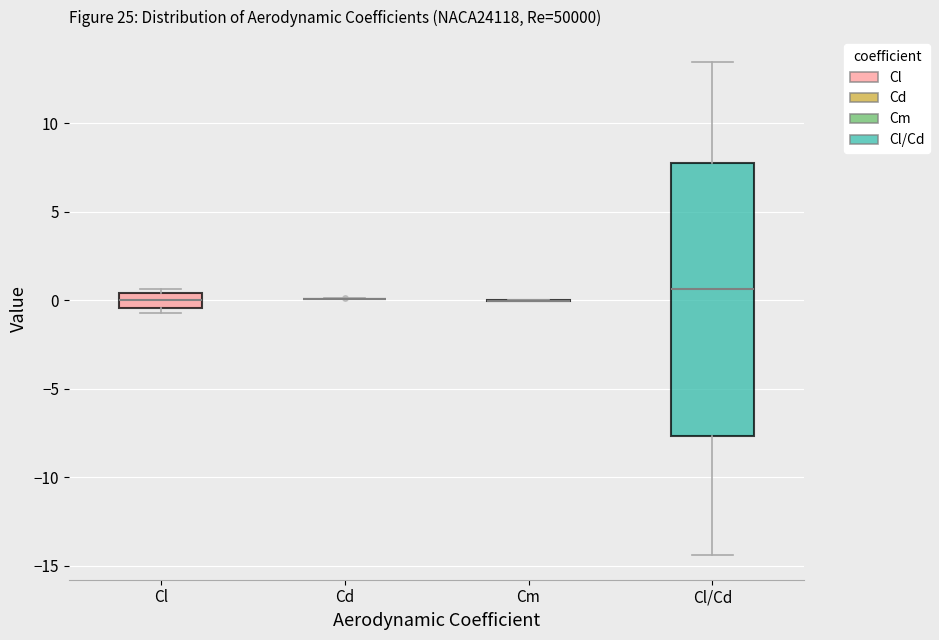

Reading left to right, transcribe this box plot: for each box, give where its median line is, the range the box spans, and where its two whiskers end, as read against the y-axis. The values are not printed on the chart, so give them approximately, as read against the axis.

Cl: median 0.0, box -0.5 to 0.5, whiskers -0.5 (just below the box's lower edge) to 0.5 (just above the box's upper edge)
Cd: box collapsed to a line at 0.0, whiskers 0.0 to 0.0
Cm: box collapsed to a line at 0.0, whiskers 0.0 to 0.0
Cl/Cd: median 0.5, box -7.5 to 7.5, whiskers -14.5 to 13.5